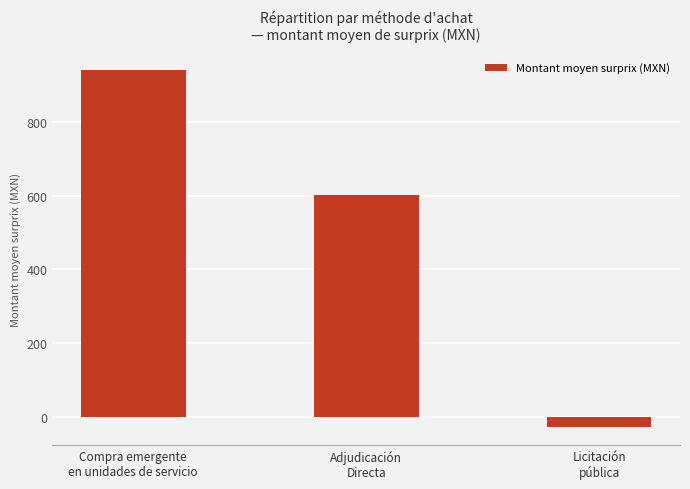

How many data points are less than 601?

1